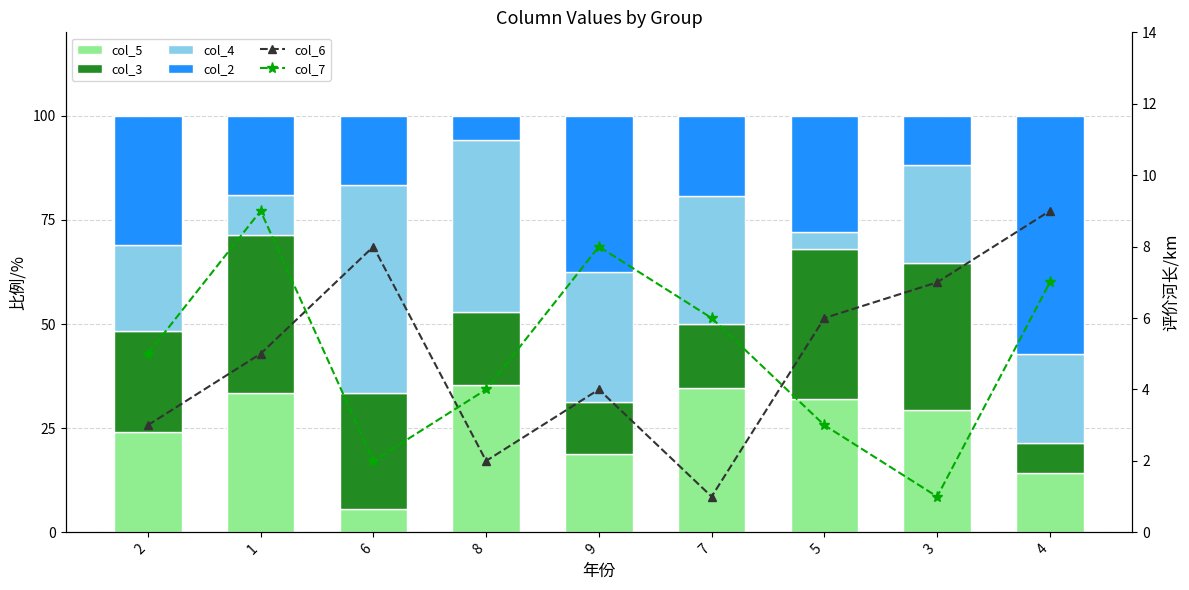

The value of col_3 at 2 is 24.1. True or false?

True